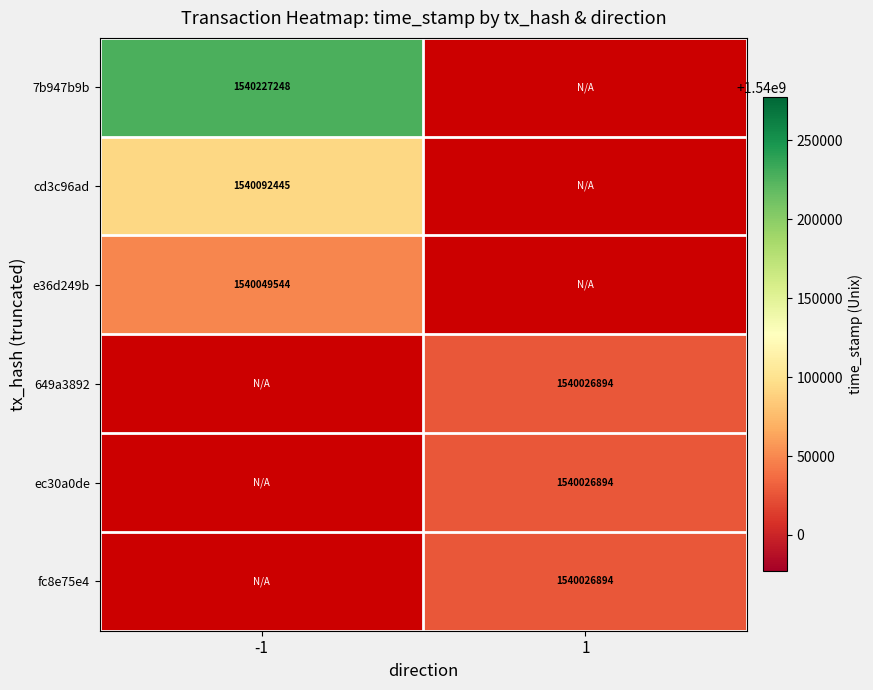

The 649a3892 series shows 1540026894 at 1. True or false?

True